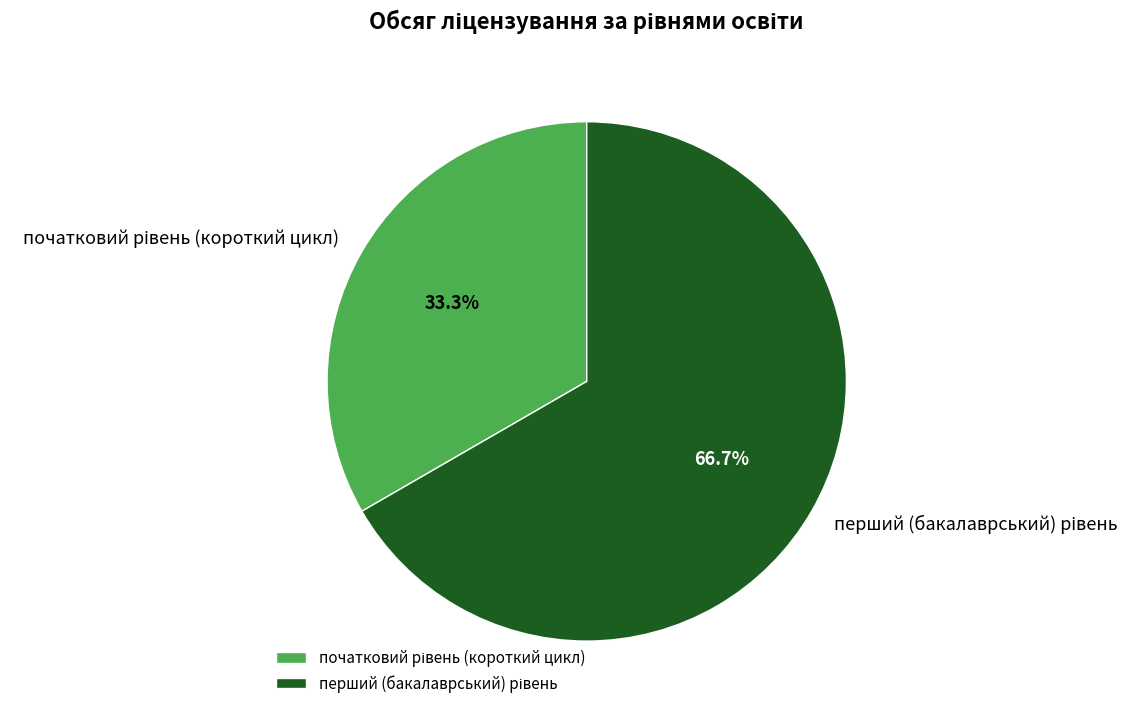

Is there a majority slice in this chart?

Yes